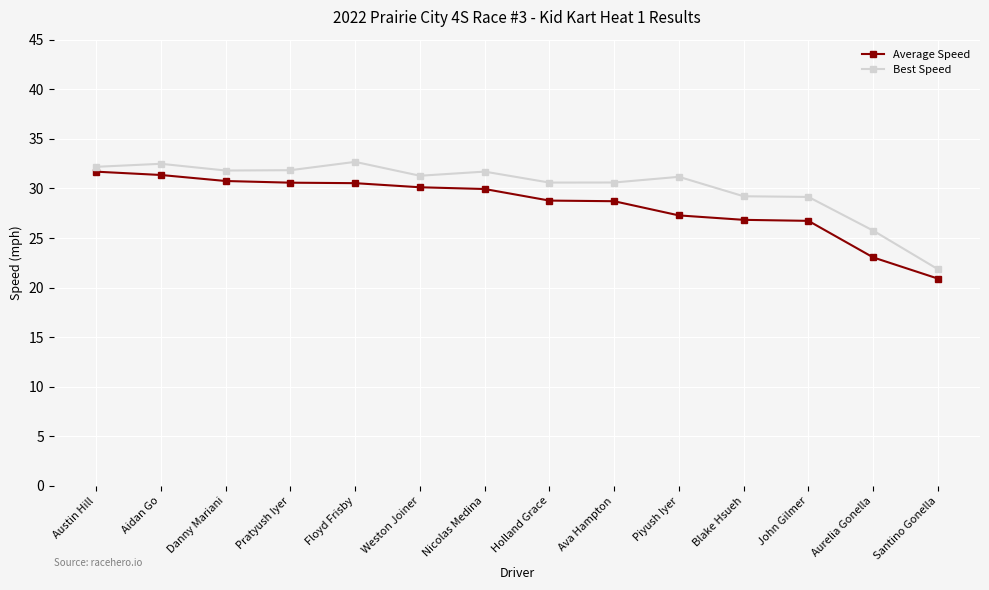

The value of Best Speed at Santino Gonella is 30.7. True or false?

False